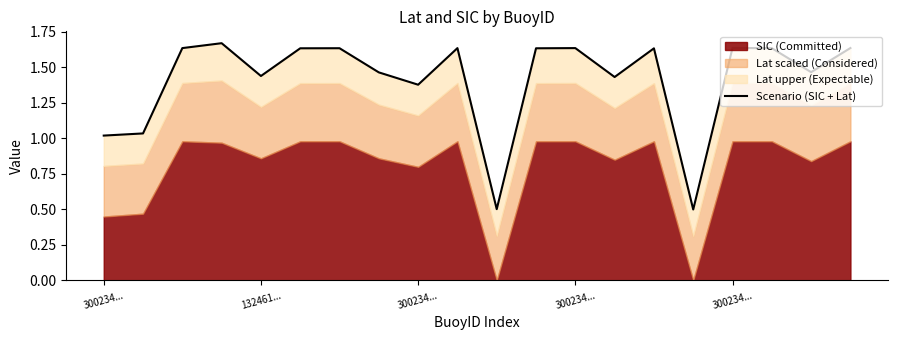

What is the approximate value at 300234...?

1.0